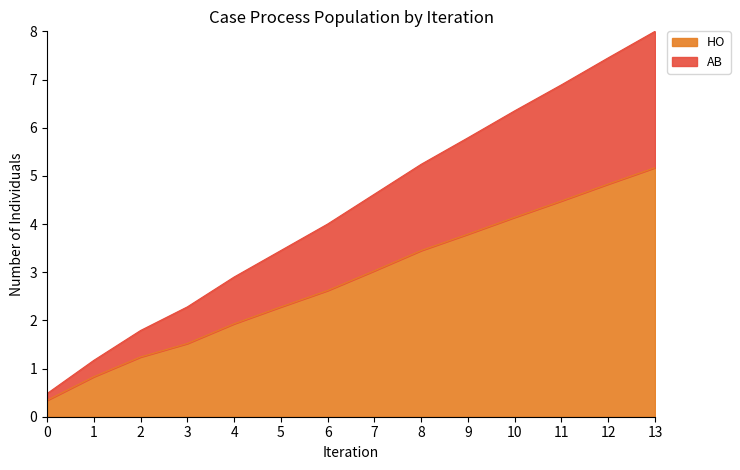

Rank the categories by HO value from lowest to highest.

0, 1, 2, 3, 4, 5, 6, 7, 8, 9, 10, 11, 12, 13